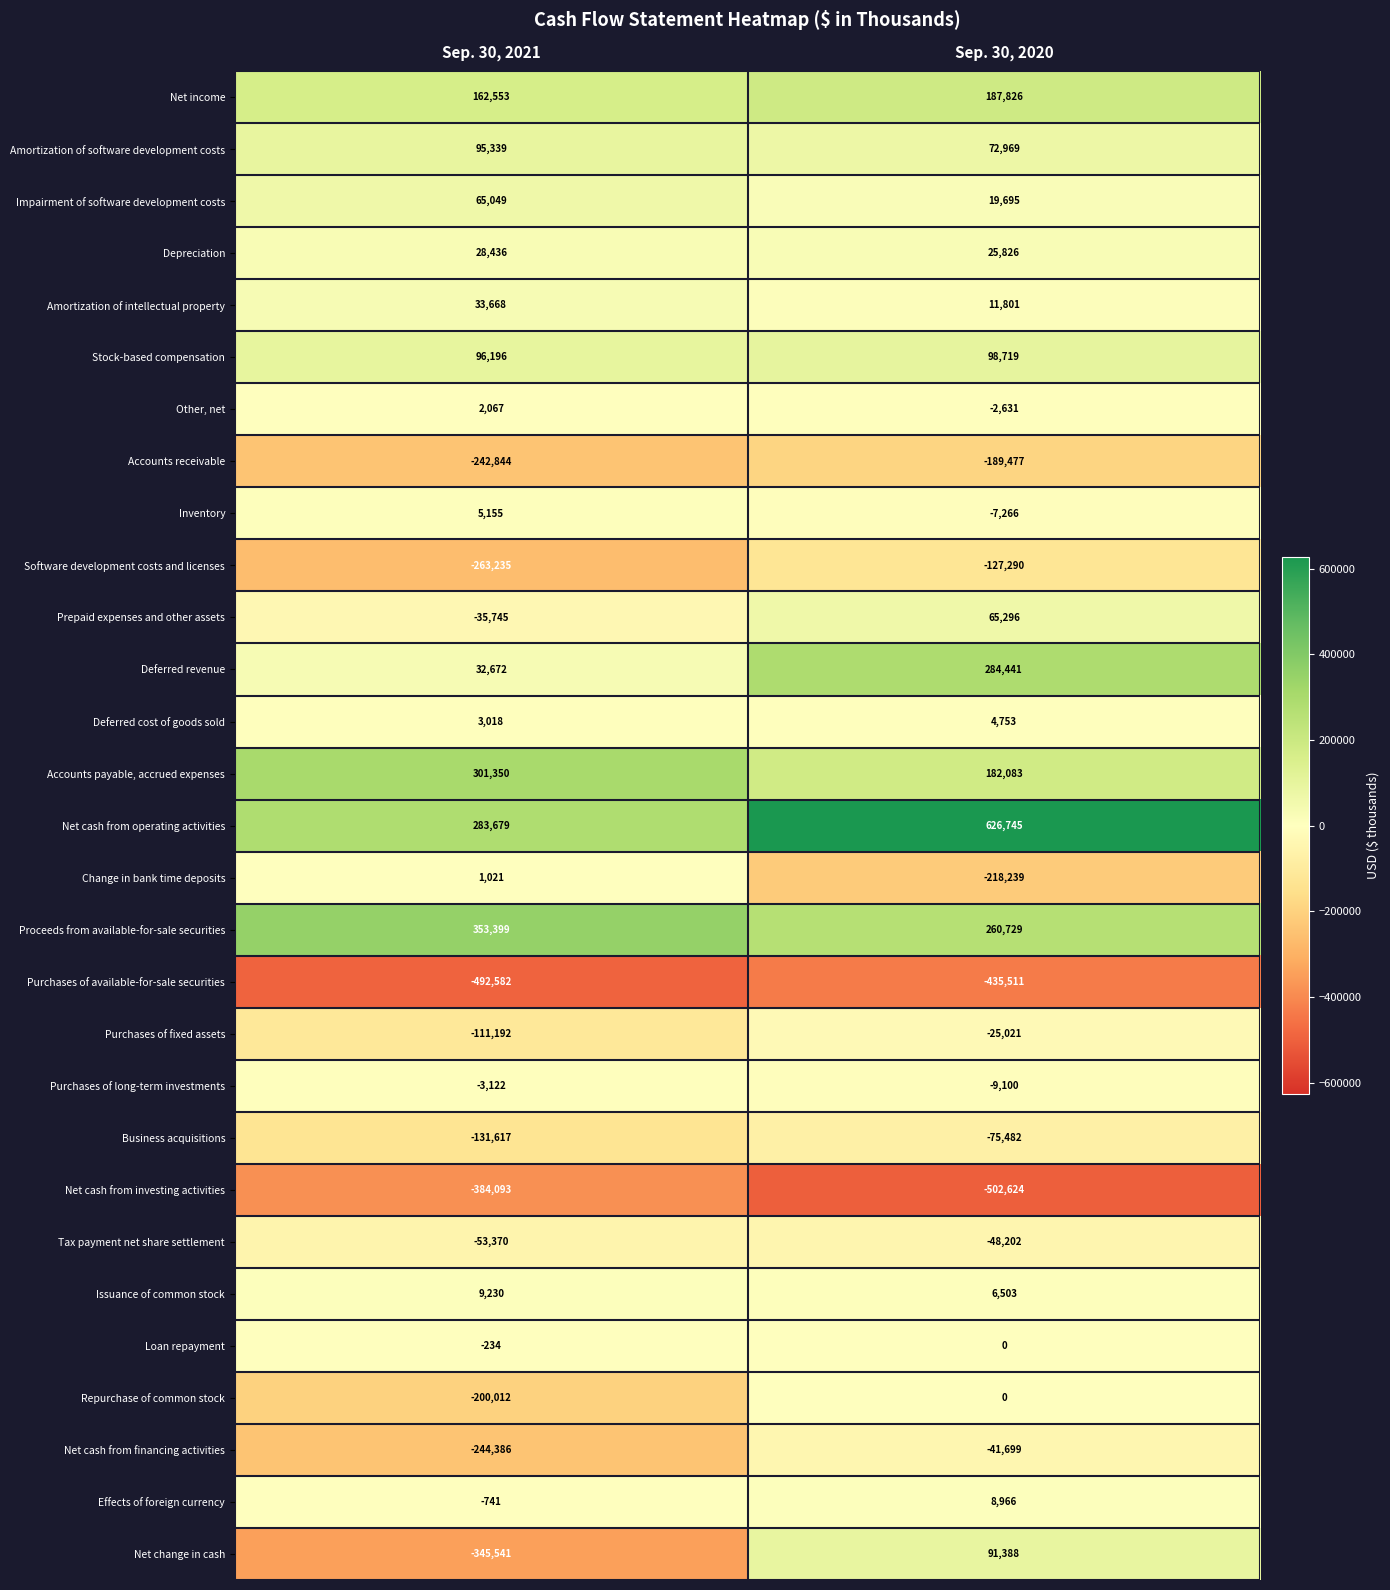

At which category is the sum across all series the highest?

Sep. 30, 2020